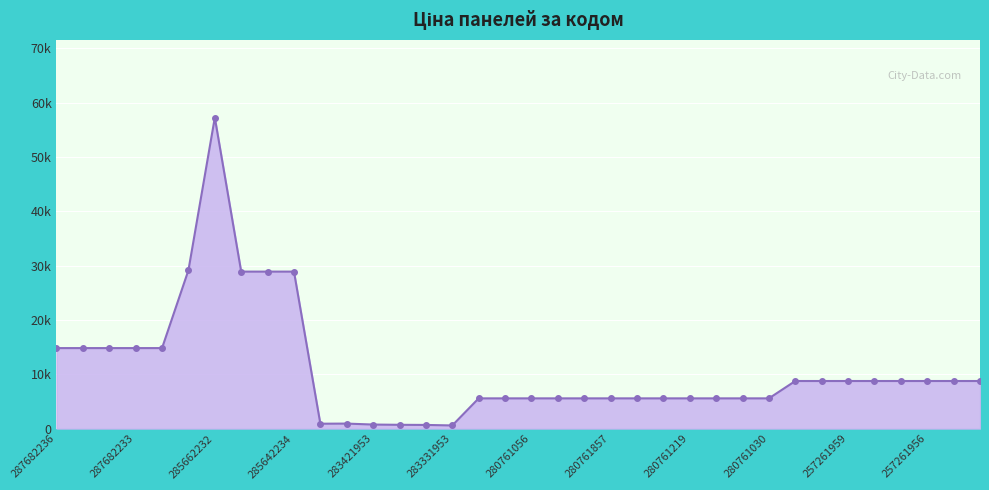

Does the chart have visible grid lines?

Yes